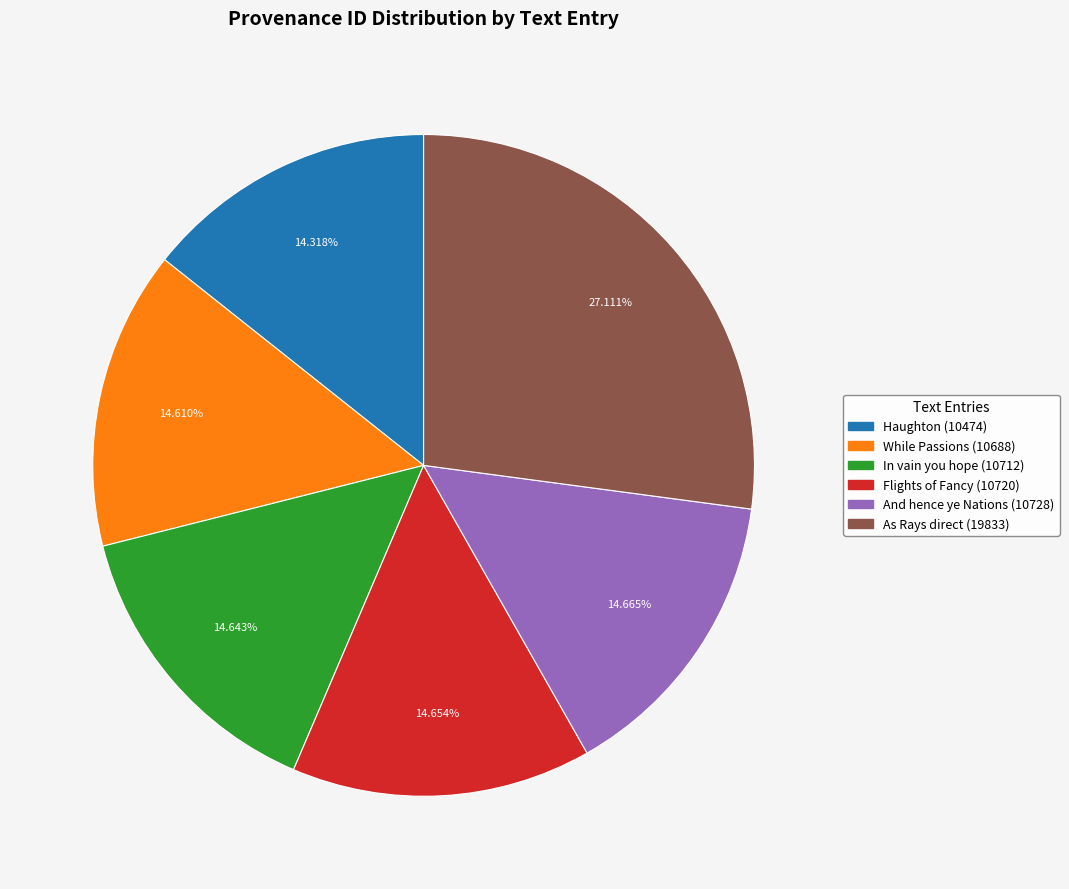

Does any single category account for the majority?

No